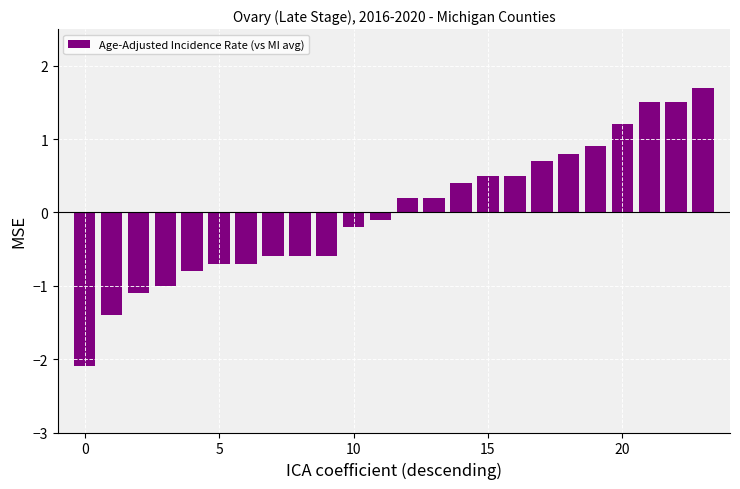

Are the bars grouped side by side (vs. stacked)?

No